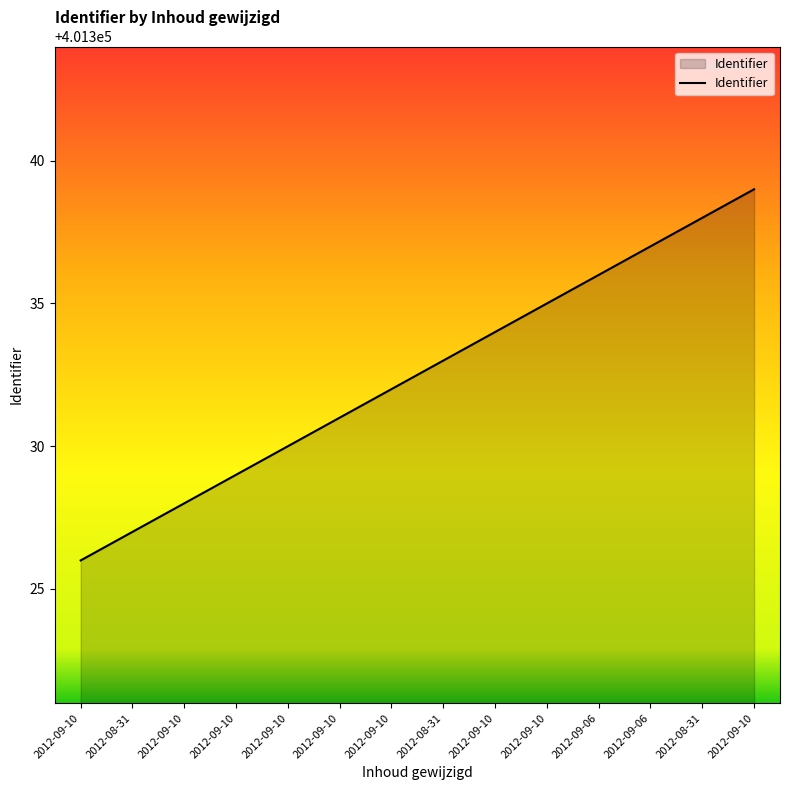

List the labels in order of value, largest first.

2012-09-10, 2012-08-31, 2012-09-06, 2012-09-06, 2012-09-10, 2012-09-10, 2012-08-31, 2012-09-10, 2012-09-10, 2012-09-10, 2012-09-10, 2012-09-10, 2012-08-31, 2012-09-10